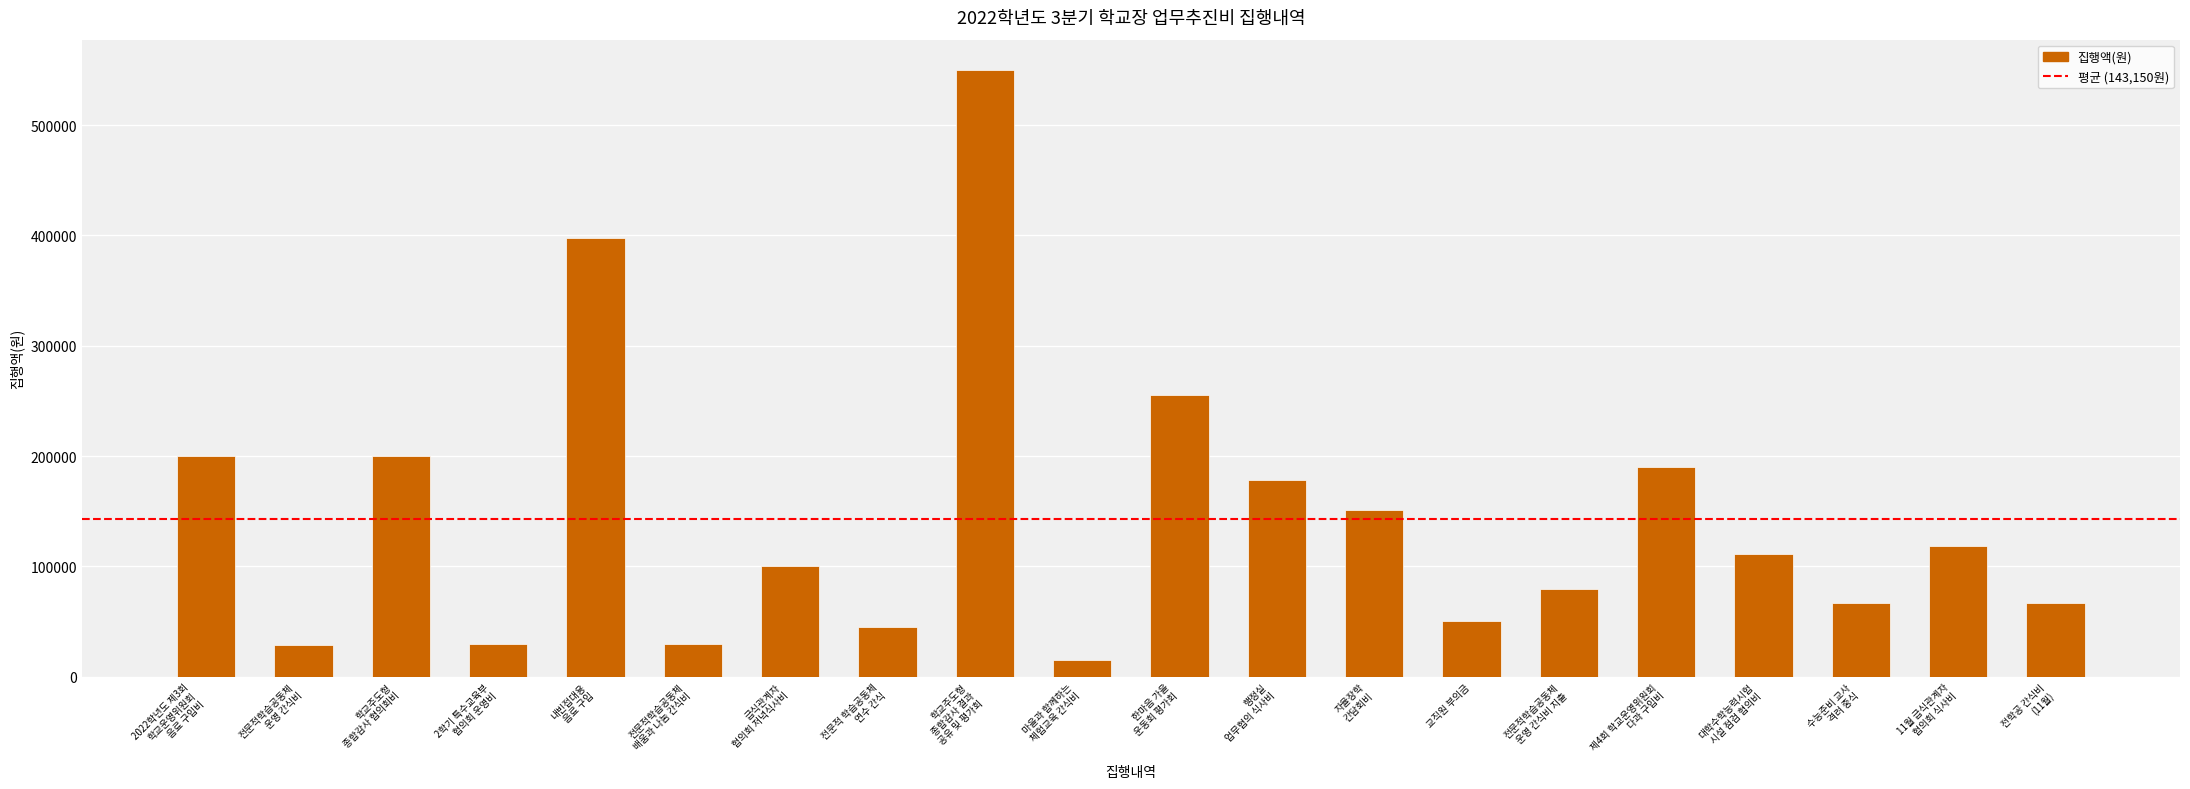

What is the sum of all values?

2862990